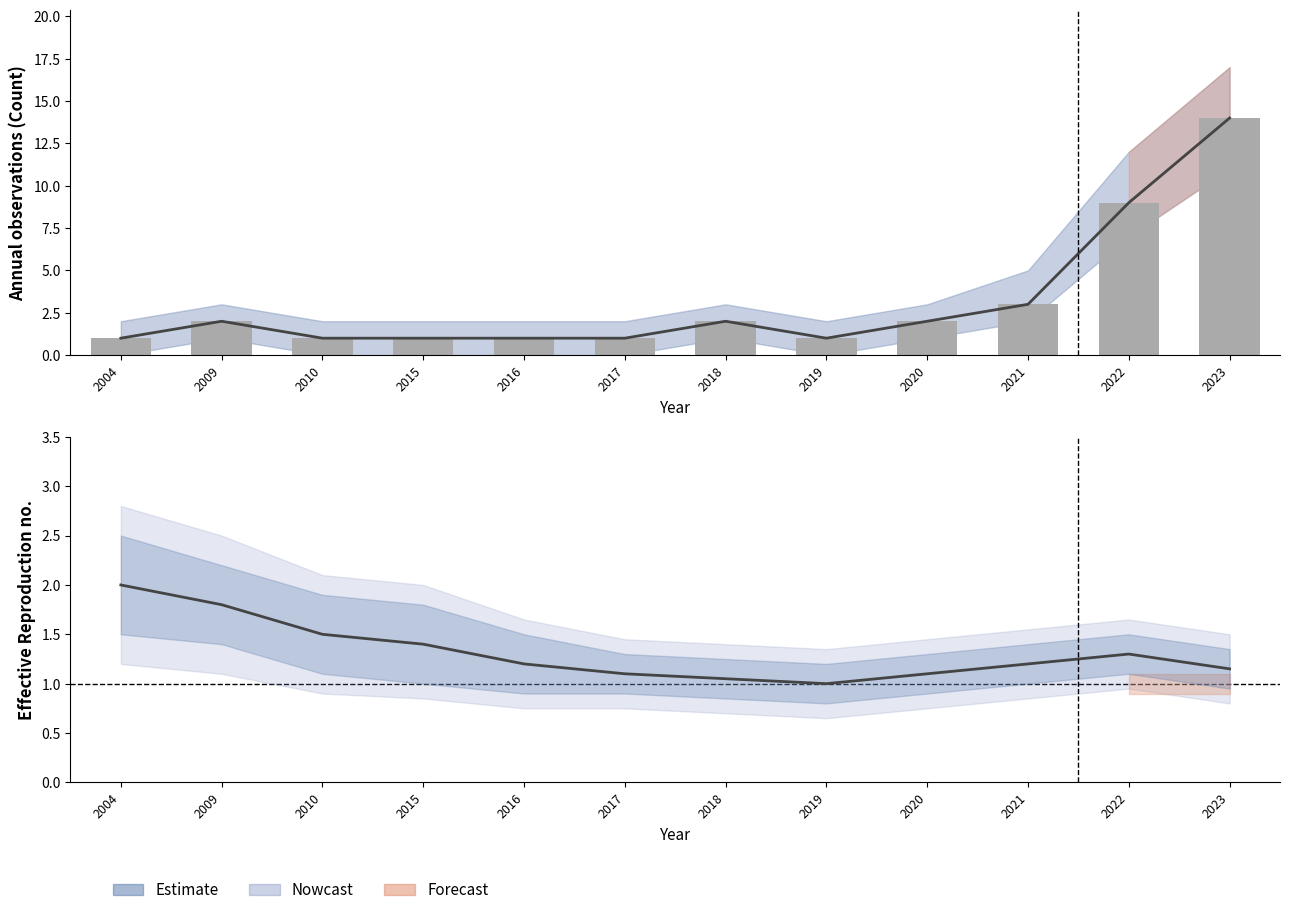

Which category has the lowest value in the Count (bar) series?

2004